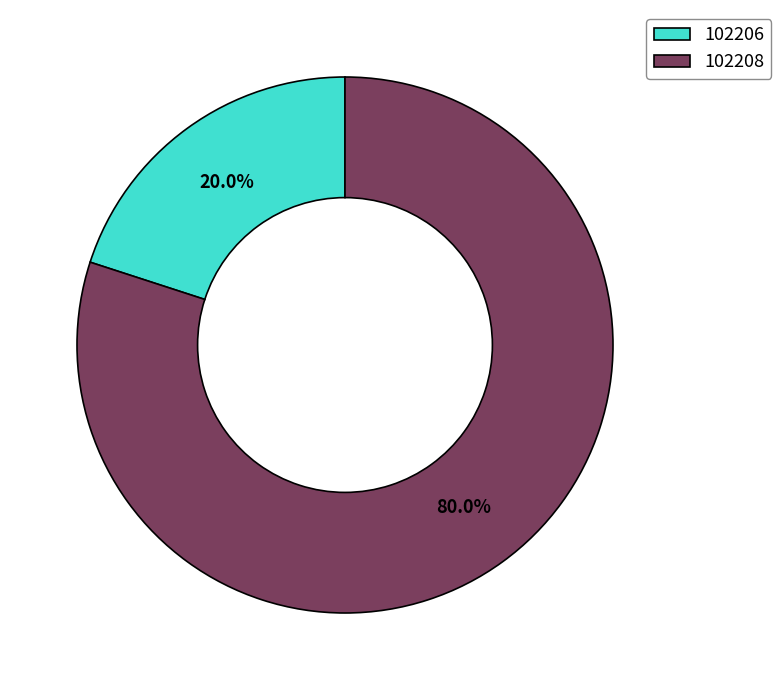

Does 102208 represent more than half of the total?

Yes